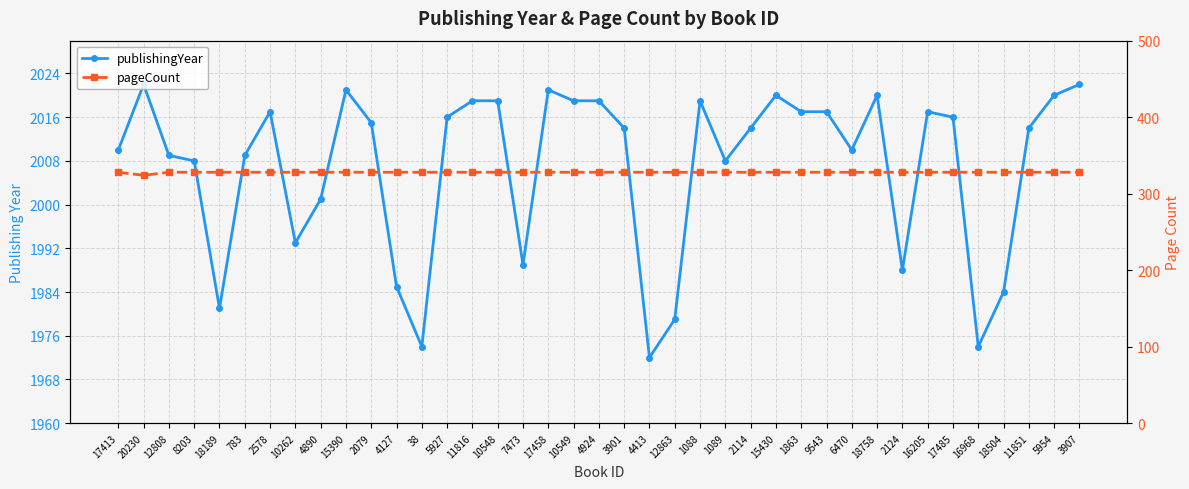

True or false: publishingYear and pageCount cross at least once.

False